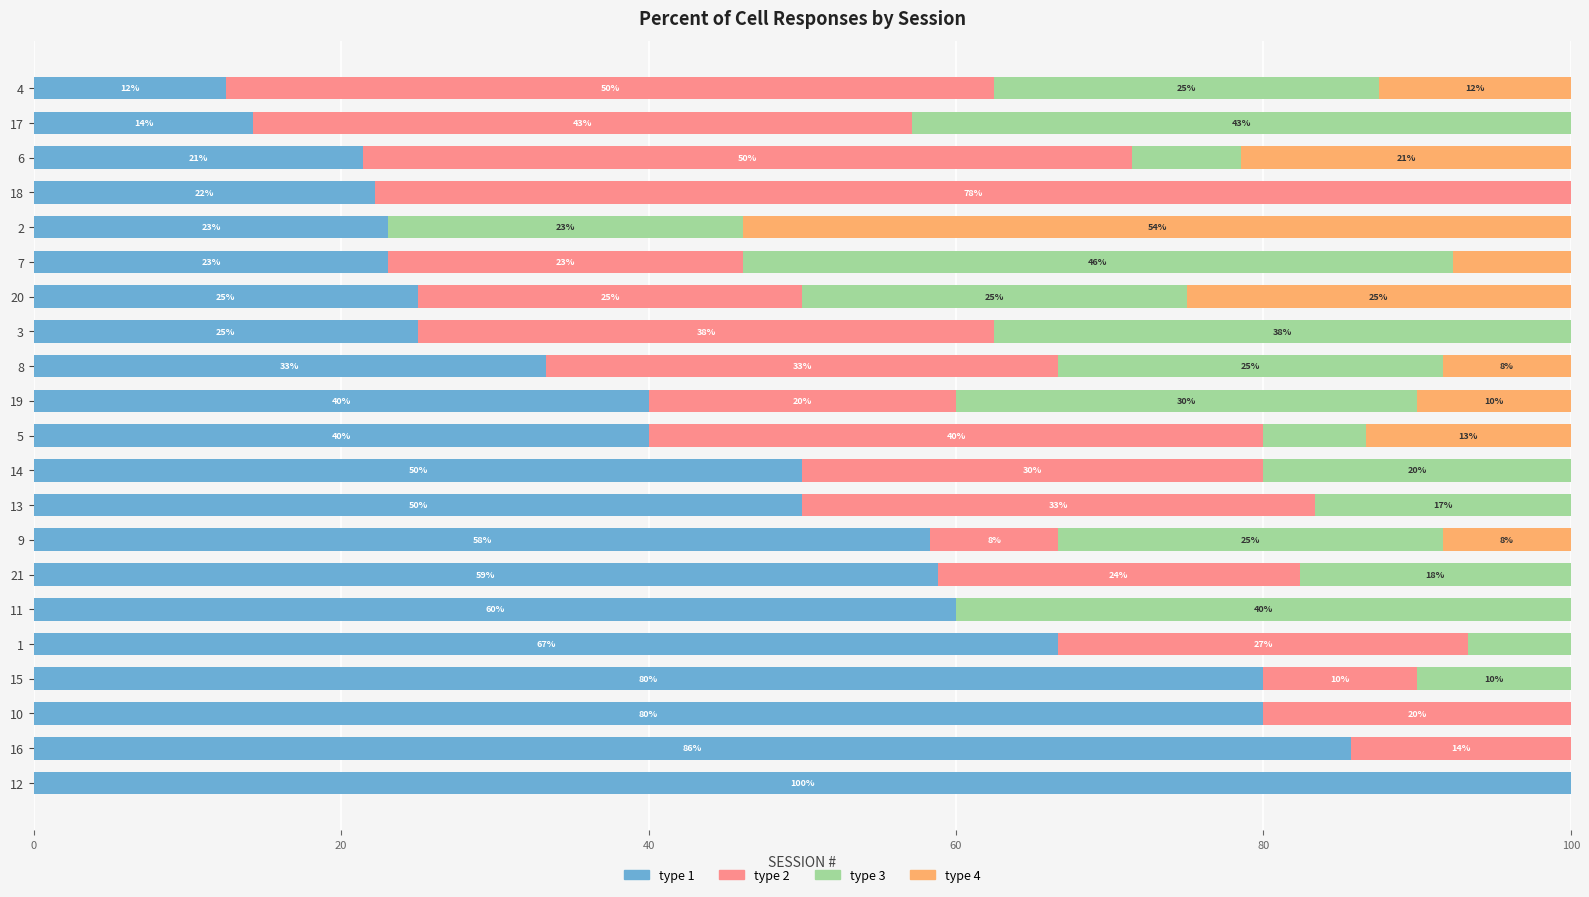

At which label is type 1 closest to 56?

9